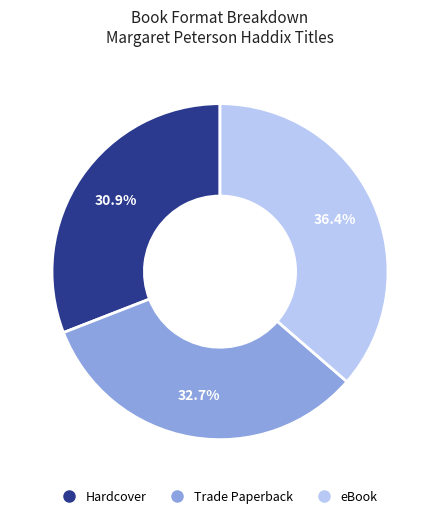

Is the sum of eBook and Trade Paperback greater than half?

Yes